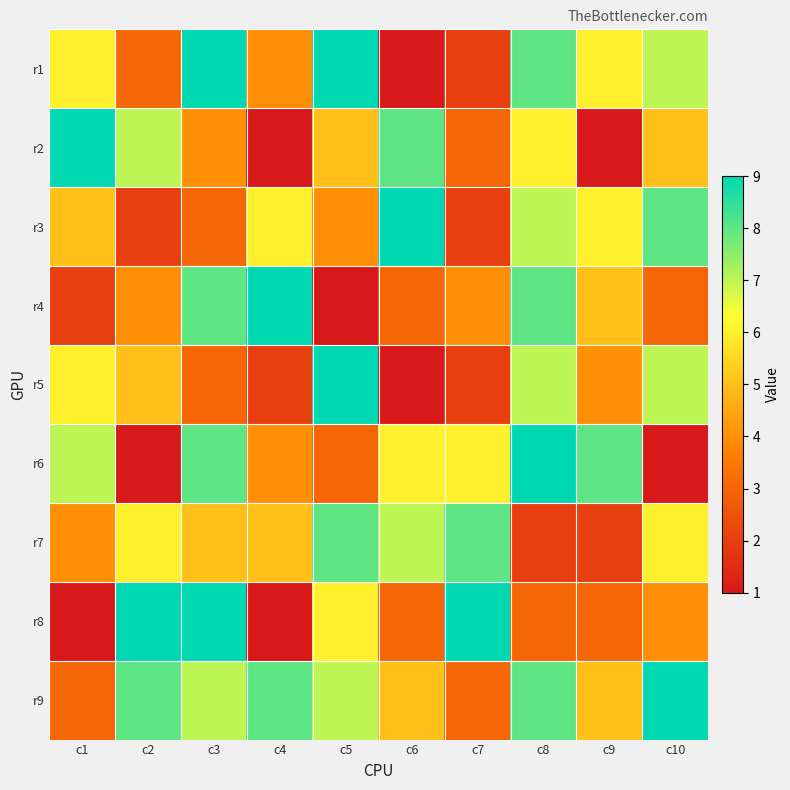

Which category has the highest value across all series?

c3